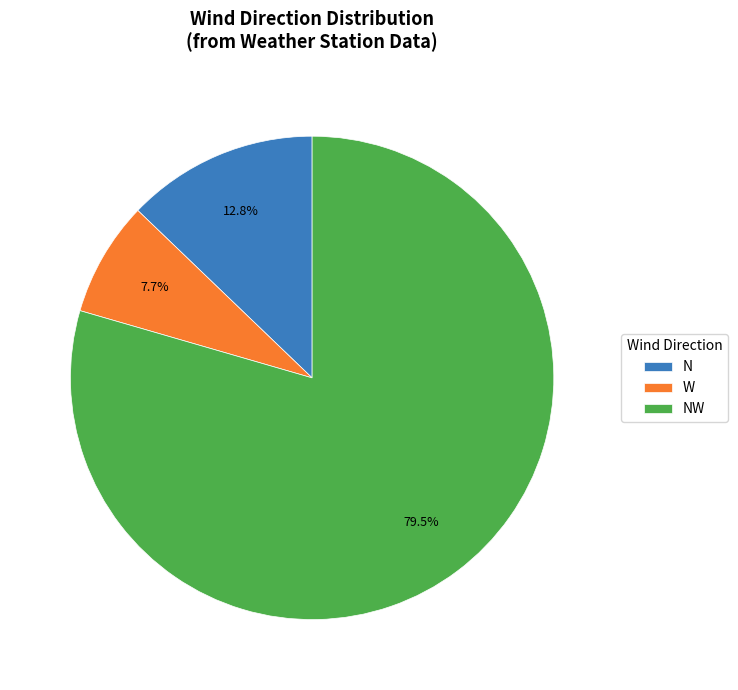

Is the sum of N and W greater than half?

No